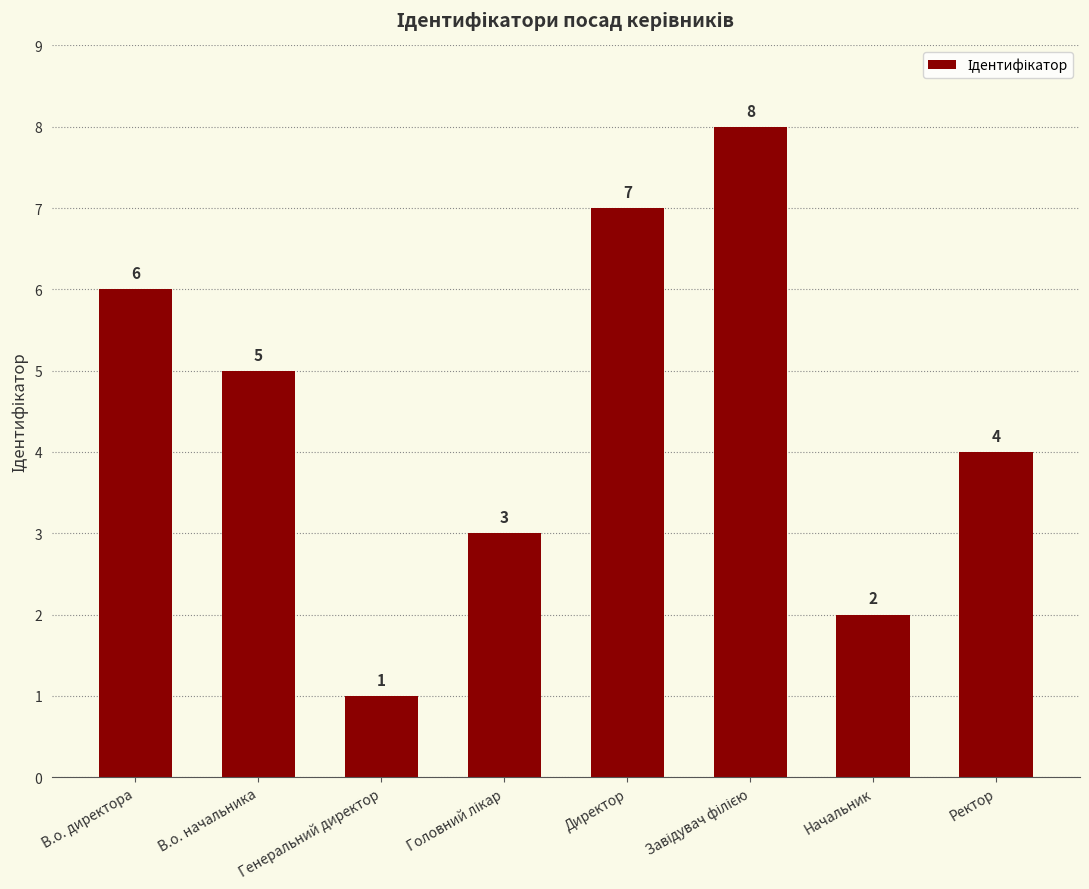

At which label does the data first exceed 5?

В.о. директора